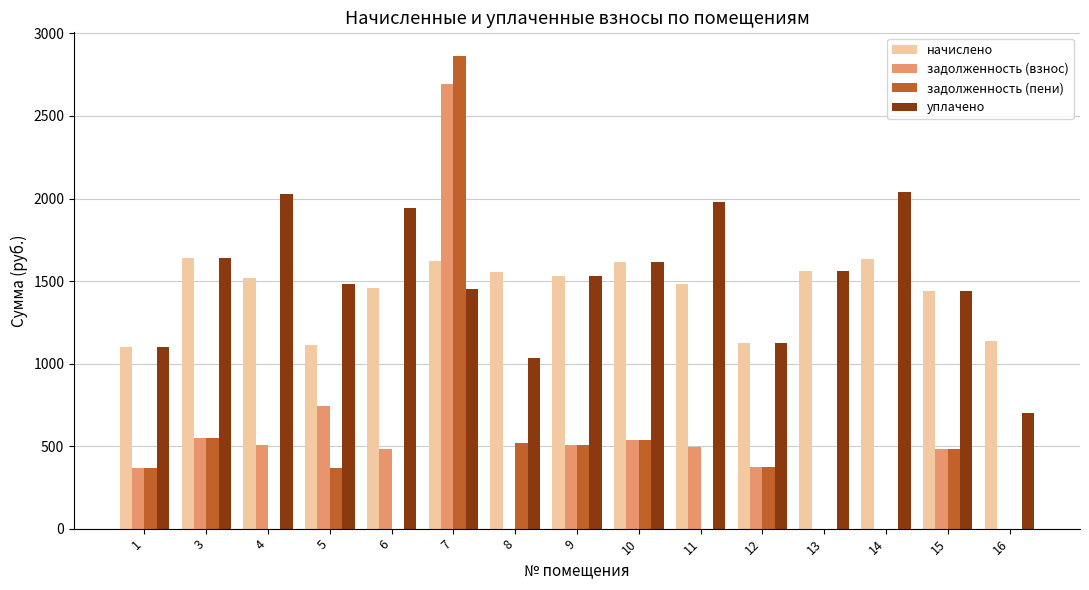

What is the average value of the уплачено series?

1510.9